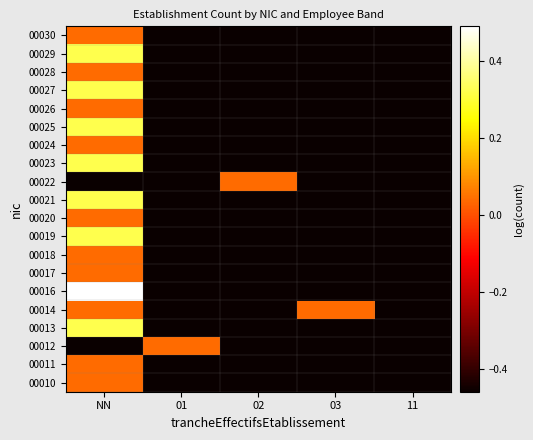

Reading right to left, what are all the values shown in this chart?

00010: 11=-0.5	03=-0.5	02=-0.5	01=-0.5	NN=0.0
00011: 11=-0.5	03=-0.5	02=-0.5	01=-0.5	NN=0.0
00012: 11=-0.5	03=-0.5	02=-0.5	01=0.0	NN=-0.5
00013: 11=-0.5	03=-0.5	02=-0.5	01=-0.5	NN=0.3
00014: 11=-0.5	03=0.0	02=-0.5	01=-0.5	NN=0.0
00016: 11=-0.5	03=-0.5	02=-0.5	01=-0.5	NN=0.5
00017: 11=-0.5	03=-0.5	02=-0.5	01=-0.5	NN=0.0
00018: 11=-0.5	03=-0.5	02=-0.5	01=-0.5	NN=0.0
00019: 11=-0.5	03=-0.5	02=-0.5	01=-0.5	NN=0.3
00020: 11=-0.5	03=-0.5	02=-0.5	01=-0.5	NN=0.0
00021: 11=-0.5	03=-0.5	02=-0.5	01=-0.5	NN=0.3
00022: 11=-0.5	03=-0.5	02=0.0	01=-0.5	NN=-0.5
00023: 11=-0.5	03=-0.5	02=-0.5	01=-0.5	NN=0.3
00024: 11=-0.5	03=-0.5	02=-0.5	01=-0.5	NN=0.0
00025: 11=-0.5	03=-0.5	02=-0.5	01=-0.5	NN=0.3
00026: 11=-0.5	03=-0.5	02=-0.5	01=-0.5	NN=0.0
00027: 11=-0.5	03=-0.5	02=-0.5	01=-0.5	NN=0.3
00028: 11=-0.5	03=-0.5	02=-0.5	01=-0.5	NN=0.0
00029: 11=-0.5	03=-0.5	02=-0.5	01=-0.5	NN=0.3
00030: 11=-0.5	03=-0.5	02=-0.5	01=-0.5	NN=0.0